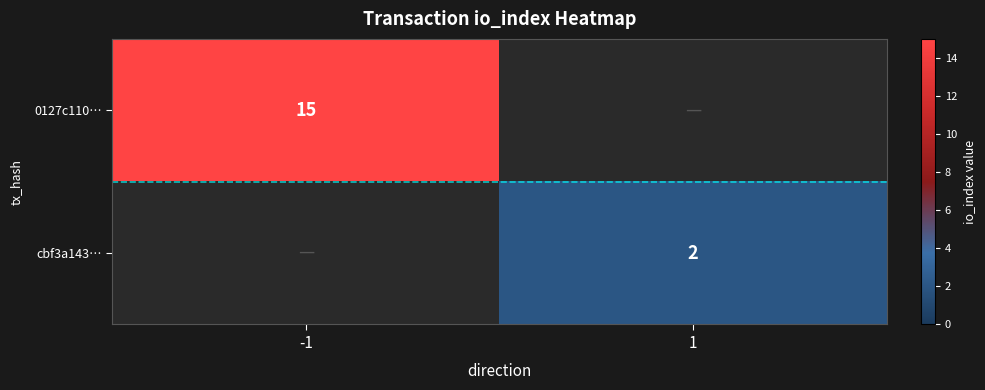

Between -1 and 1, which is larger?

-1